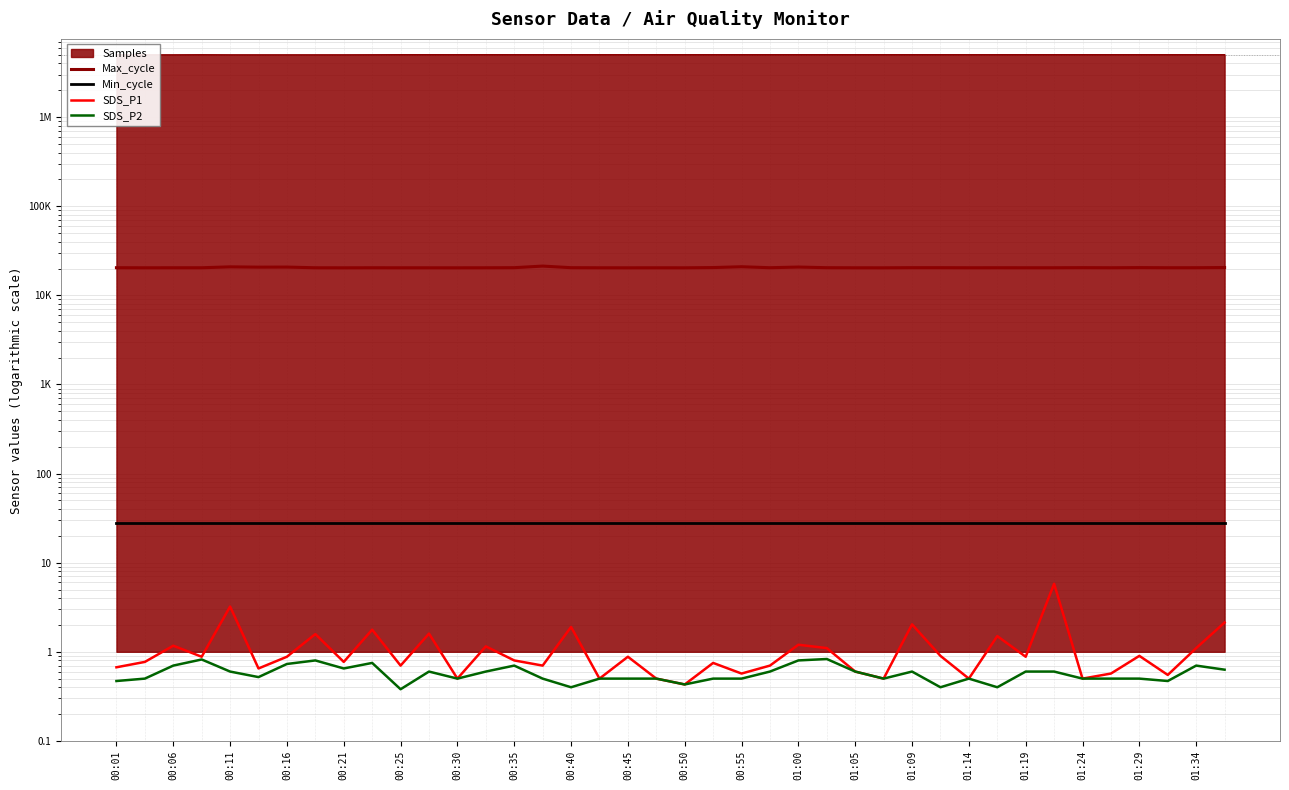

What is the sum of the Min_cycle values at 00:35 and 01:09?

56.0